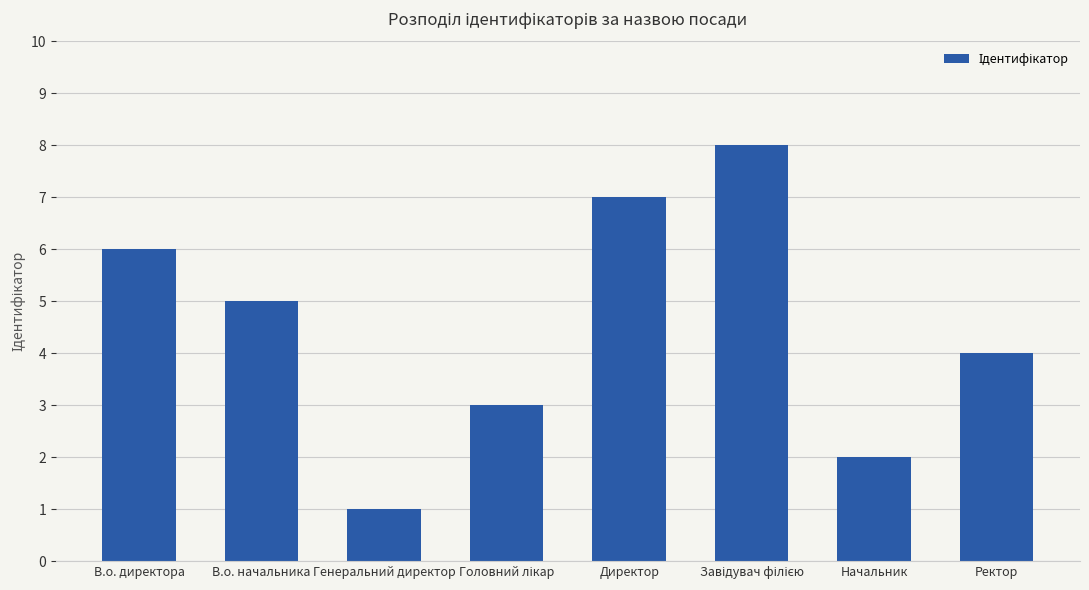

The value at Ректор is 4. True or false?

True